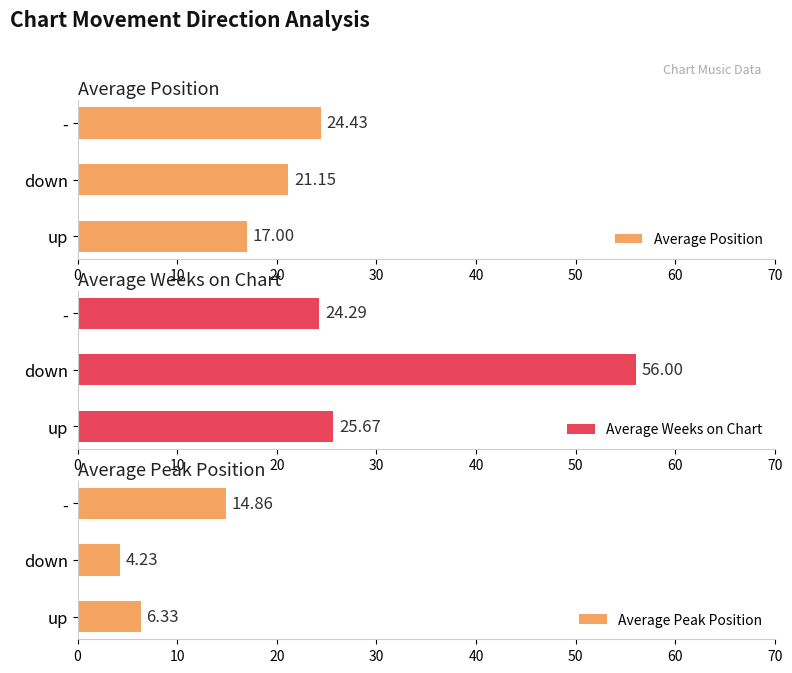

Does the chart contain stacked bars?

No